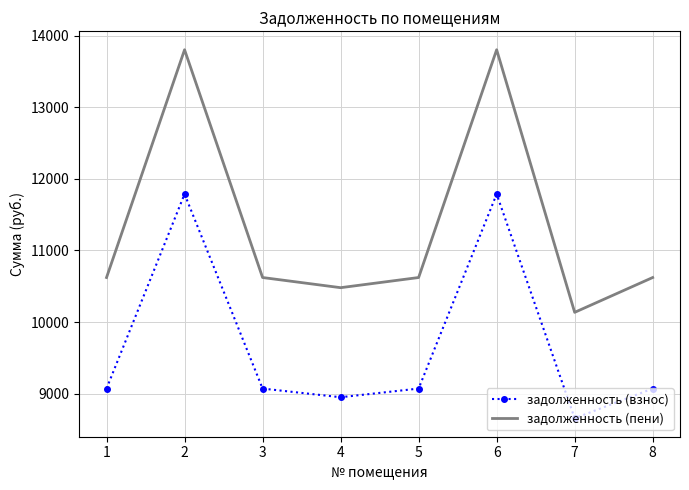

How many series are shown in this chart?

2